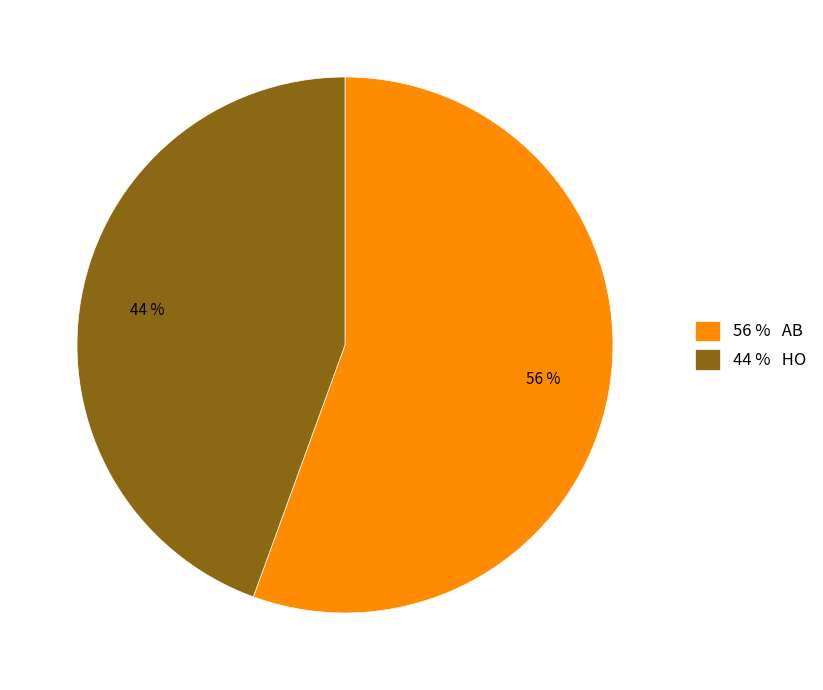

Does any single category account for the majority?

Yes